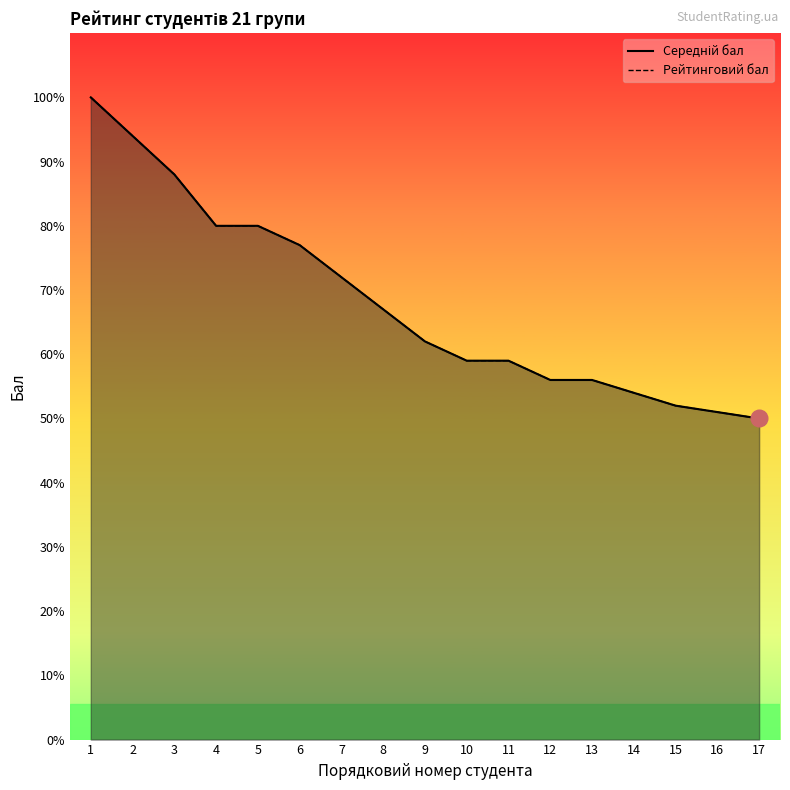

The value of Середній бал at 11 is 5.9. True or false?

True